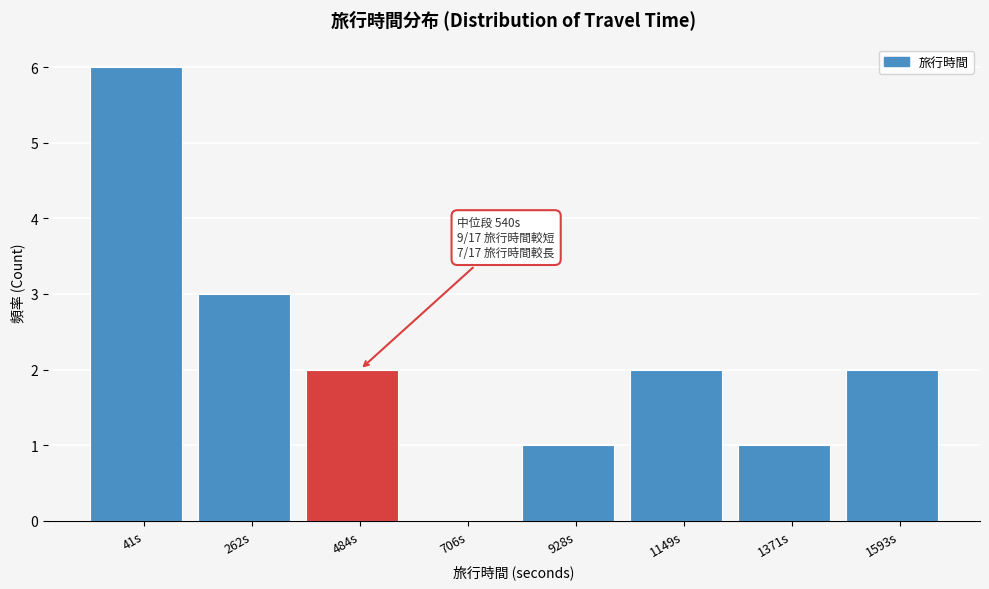

Reading left to right, what are all the values shown in this chart?

41s=6	262s=3	484s=2	706s=0	928s=1	1149s=2	1371s=1	1593s=2